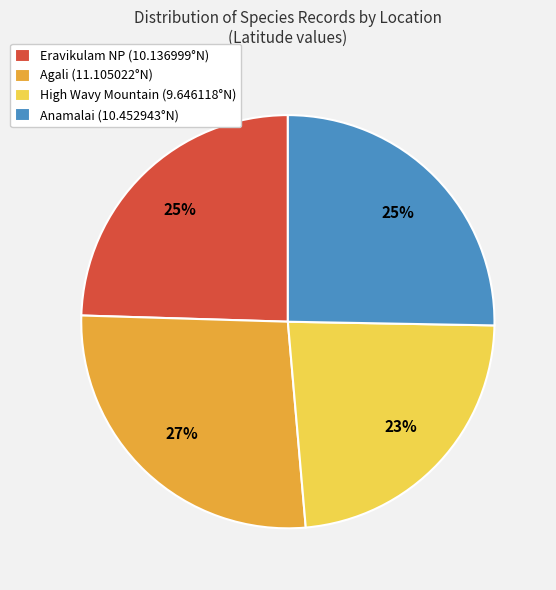

The Eravikulam NP (10.136999°N) slice represents 14% of the pie. True or false?

False